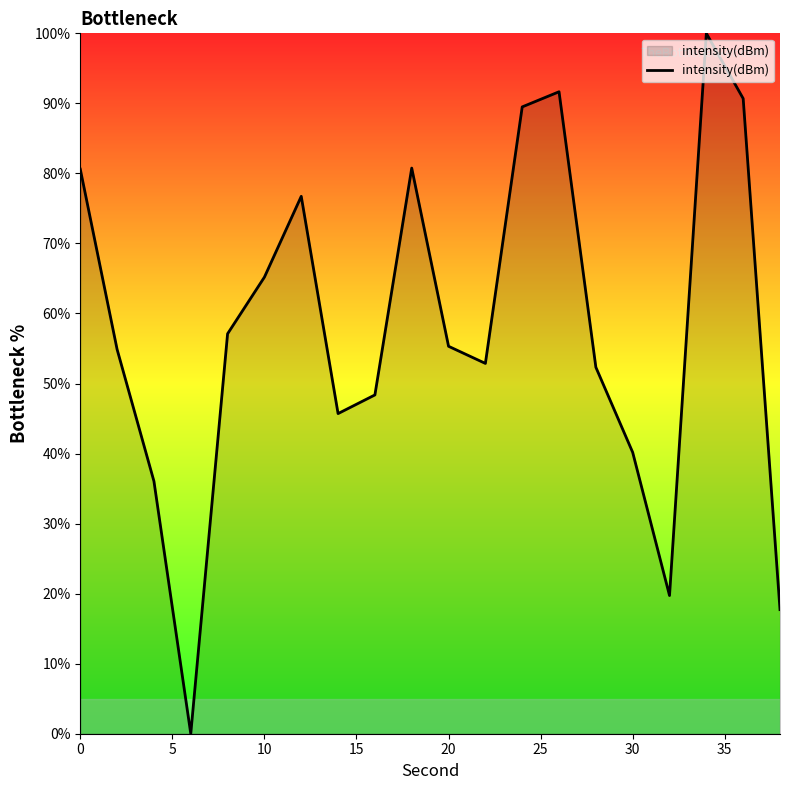

What is the greatest value displayed?

100.0